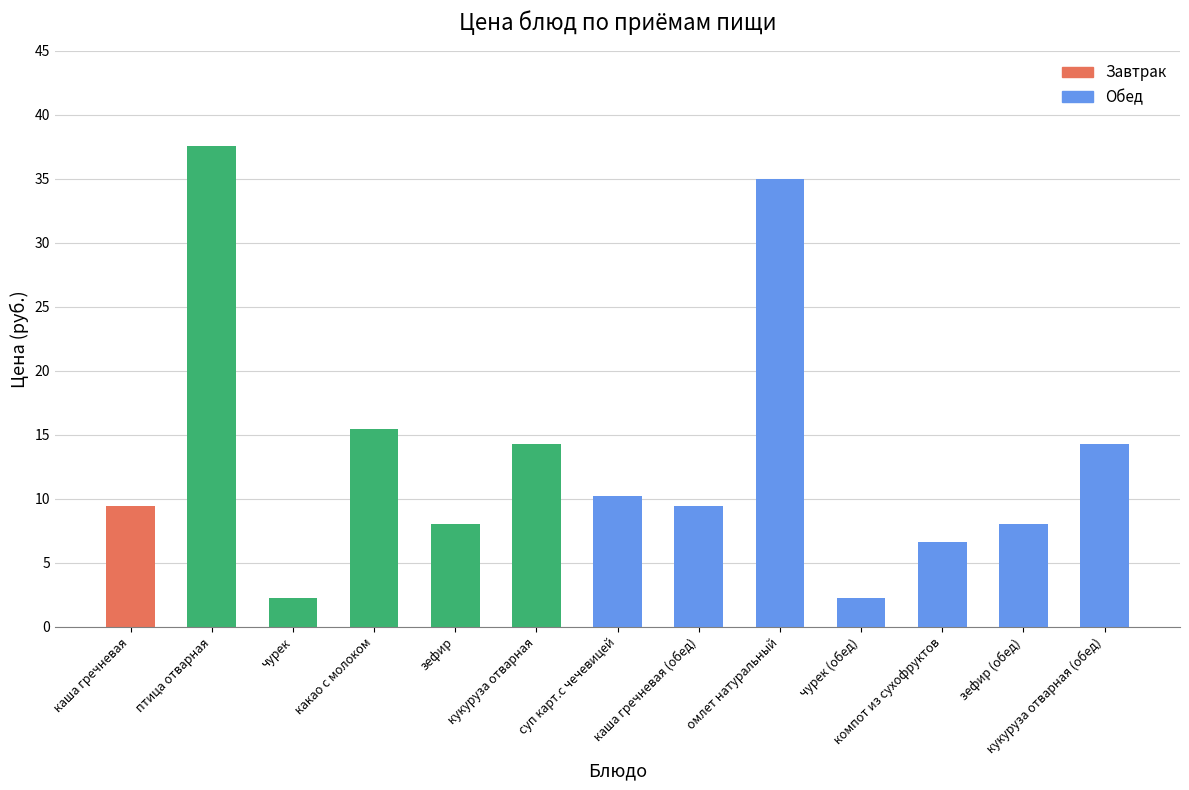

What is the difference between the maximum and second lowest values?

35.3